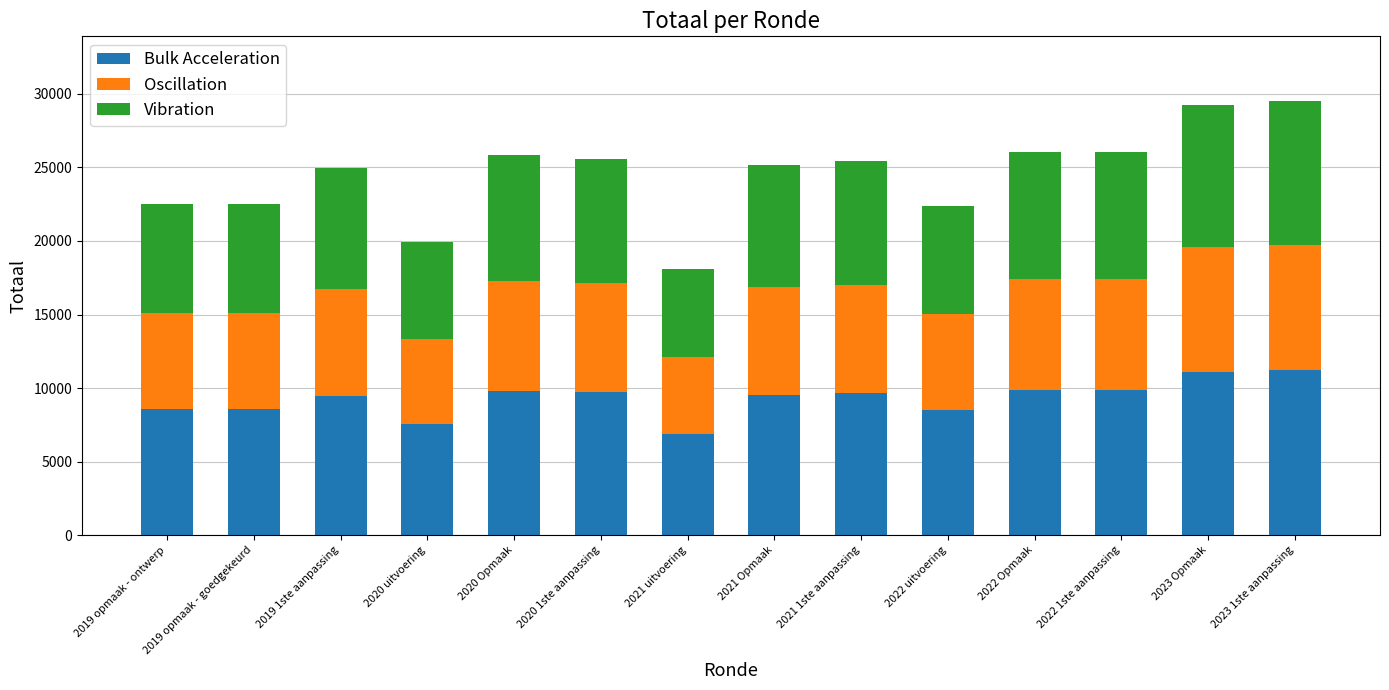

What is the approximate value of Bulk Acceleration at 2023 Opmaak?

11116.5